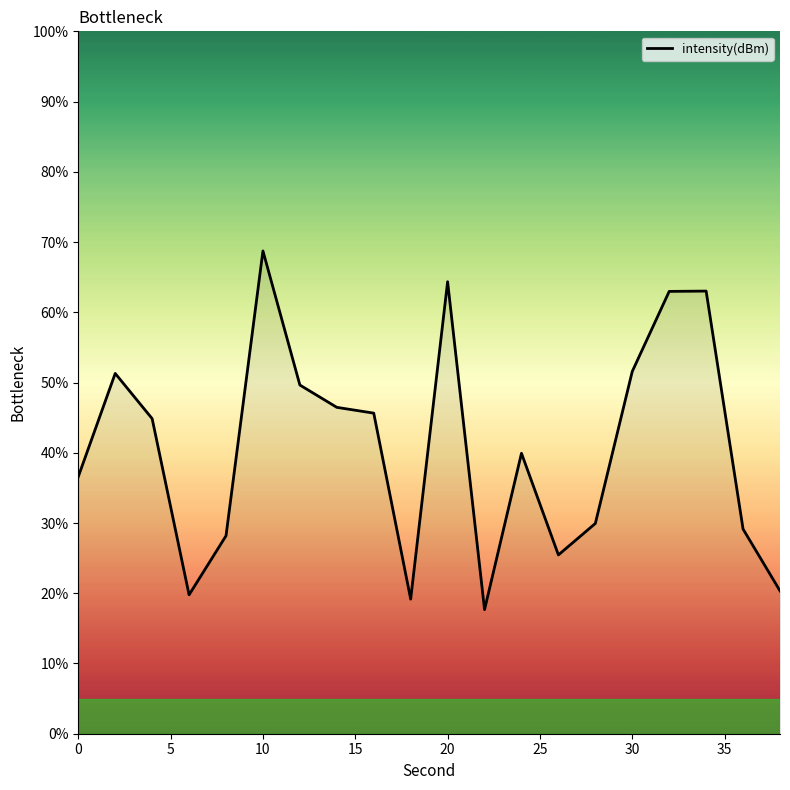

How many interior local valleys (lower than both neighbors) does the data have?

4